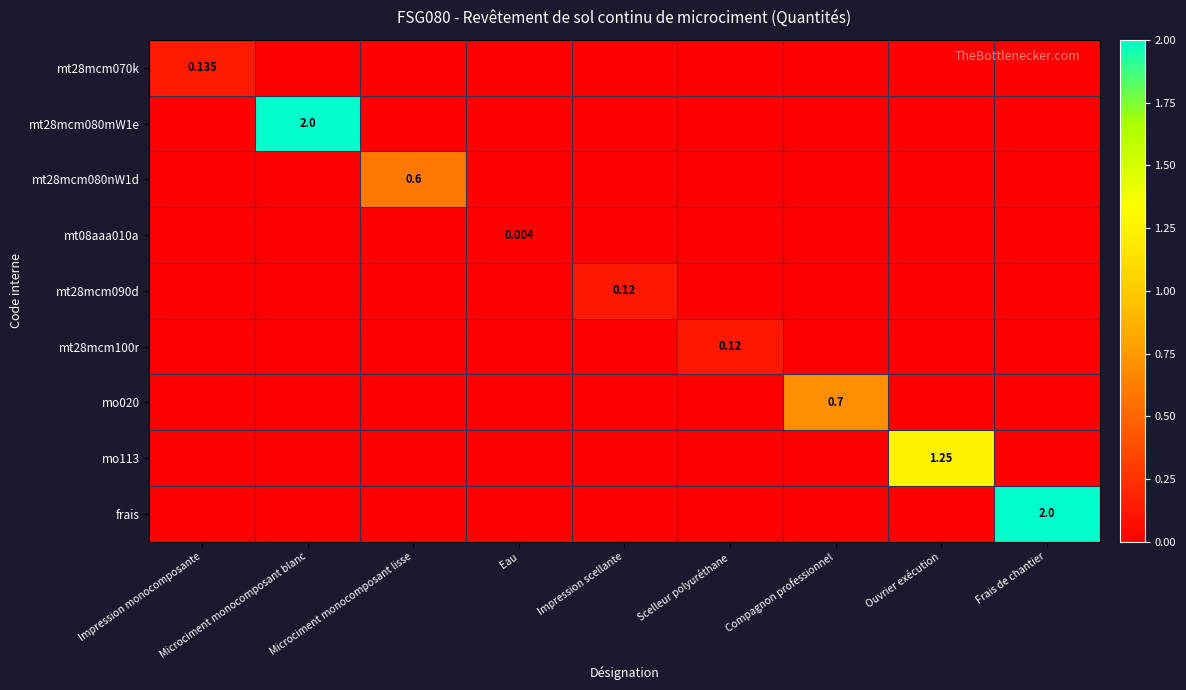

Between Microciment monocomposant blanc and Microciment monocomposant lisse, which series saw the biggest shift?

mt28mcm080mW1e